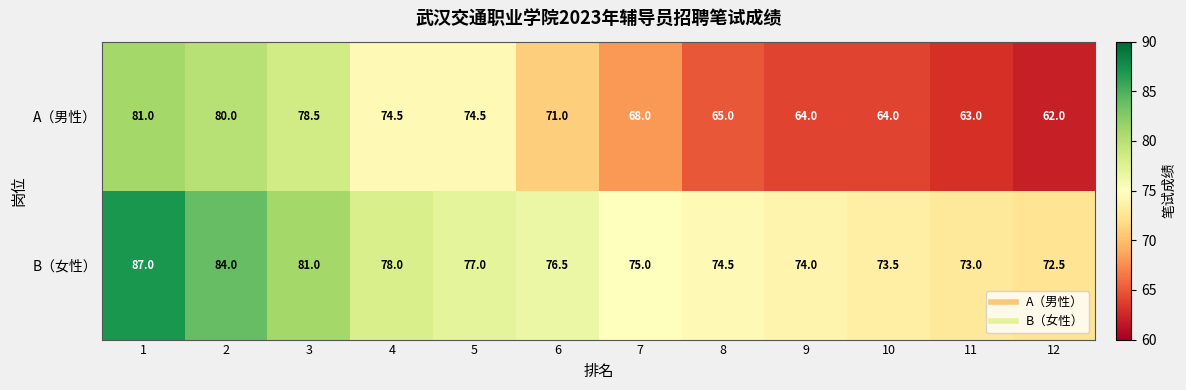

How many categories are shown in the chart?

12